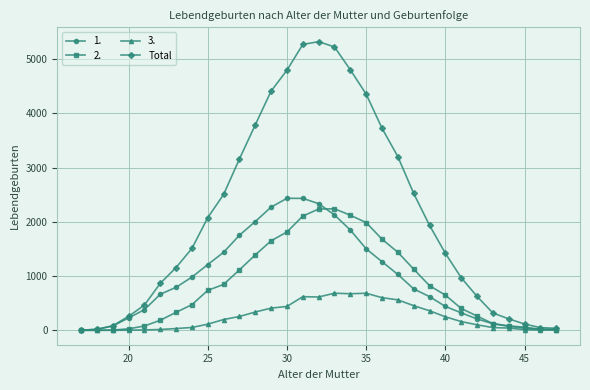

Which series has the widest spread of values?

Total